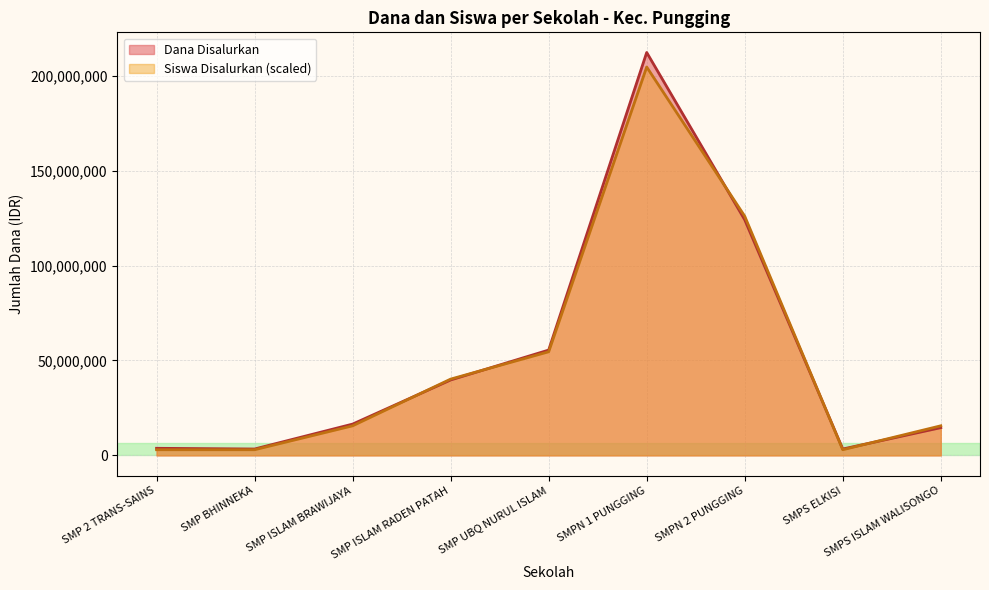

What is the sum of all Dana Disalurkan values?

473250000